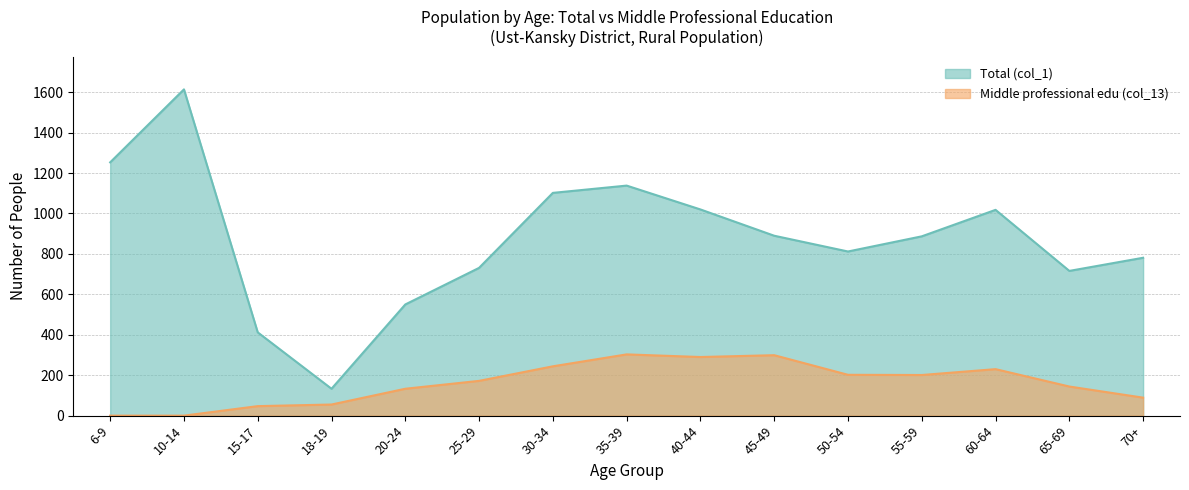

How many data points does each series have?

15